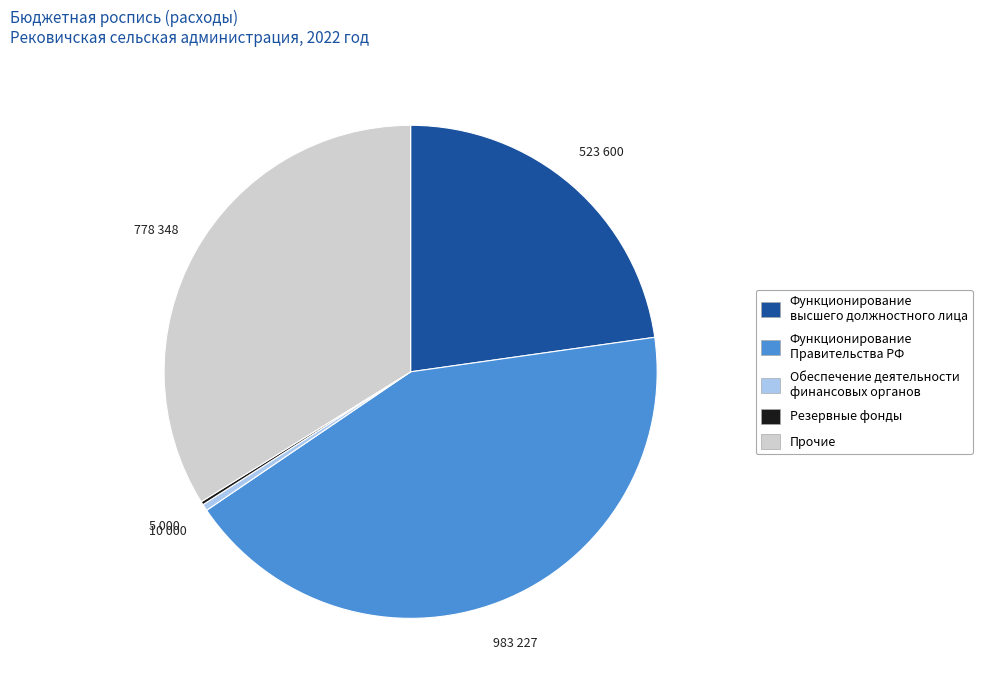

Is there any slice that represents more than half of the pie?

No